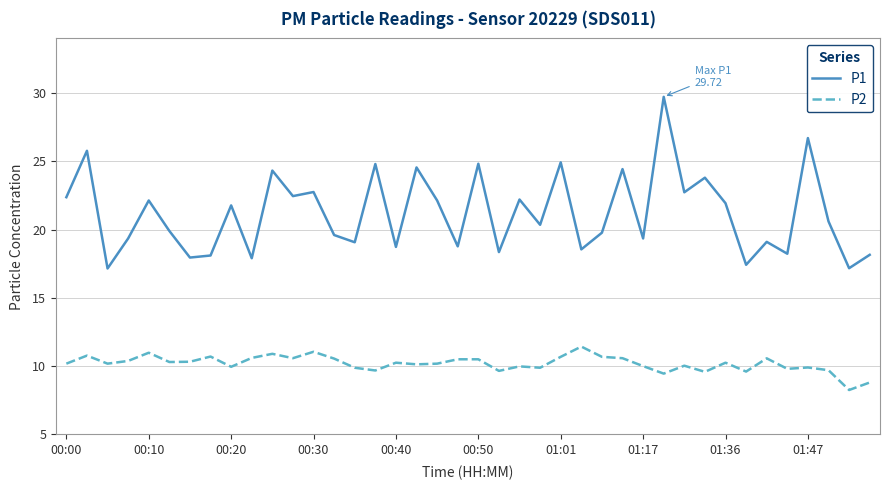

Which series has the widest spread of values?

P1